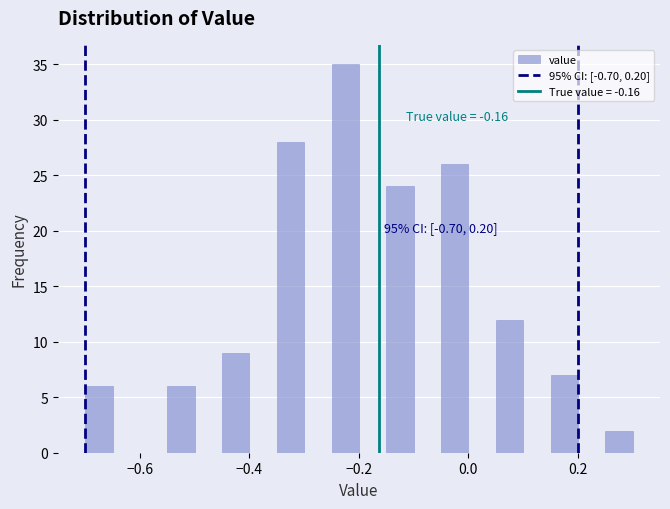

Around what value on the x-axis is the tallest bar? Give the approximate position of its centre, as read against the axis.

-0.22